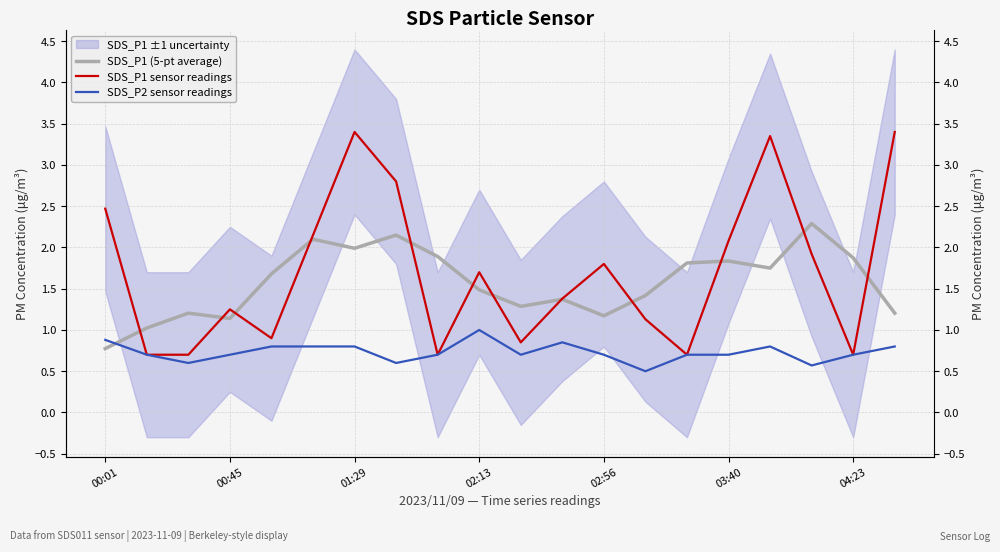

True or false: SDS_P2 sensor readings and SDS_P1 sensor readings cross at least once.

False